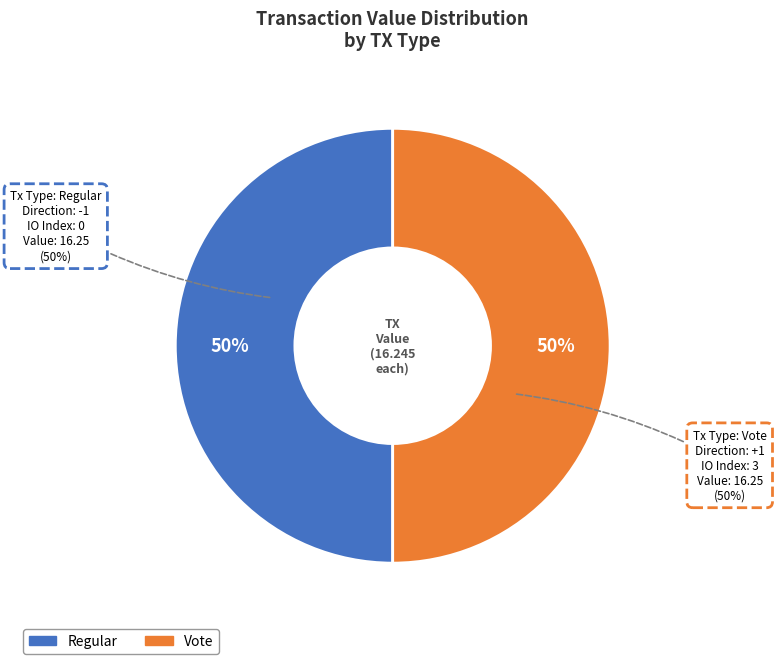

Does any single category account for the majority?

Yes